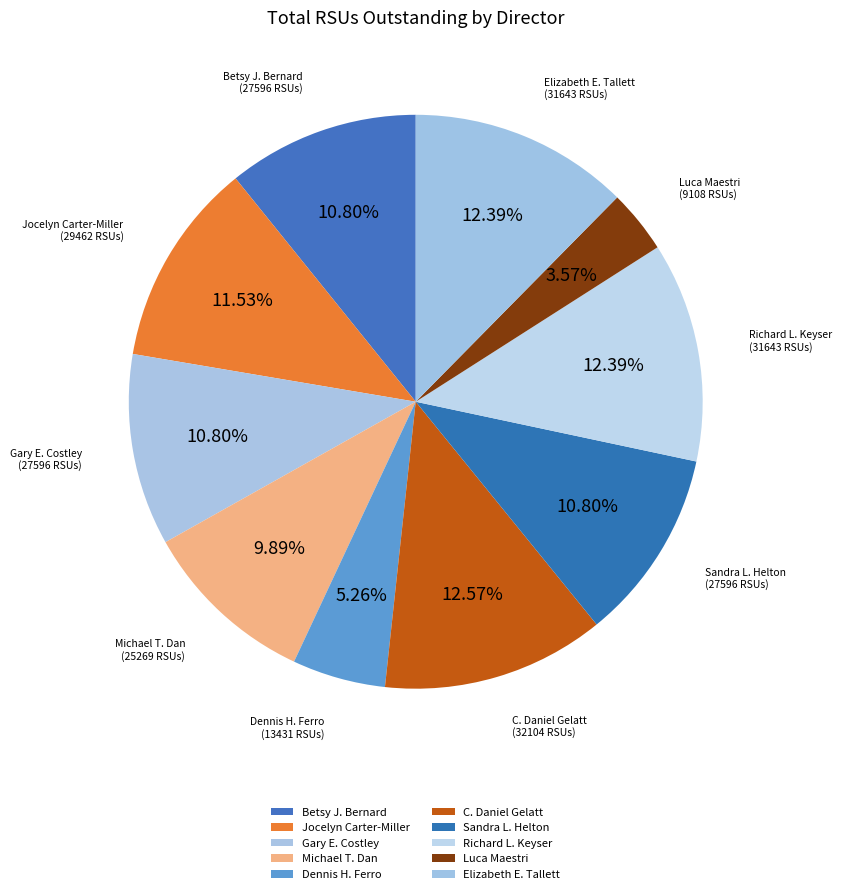

How many segments does this pie chart have?

10